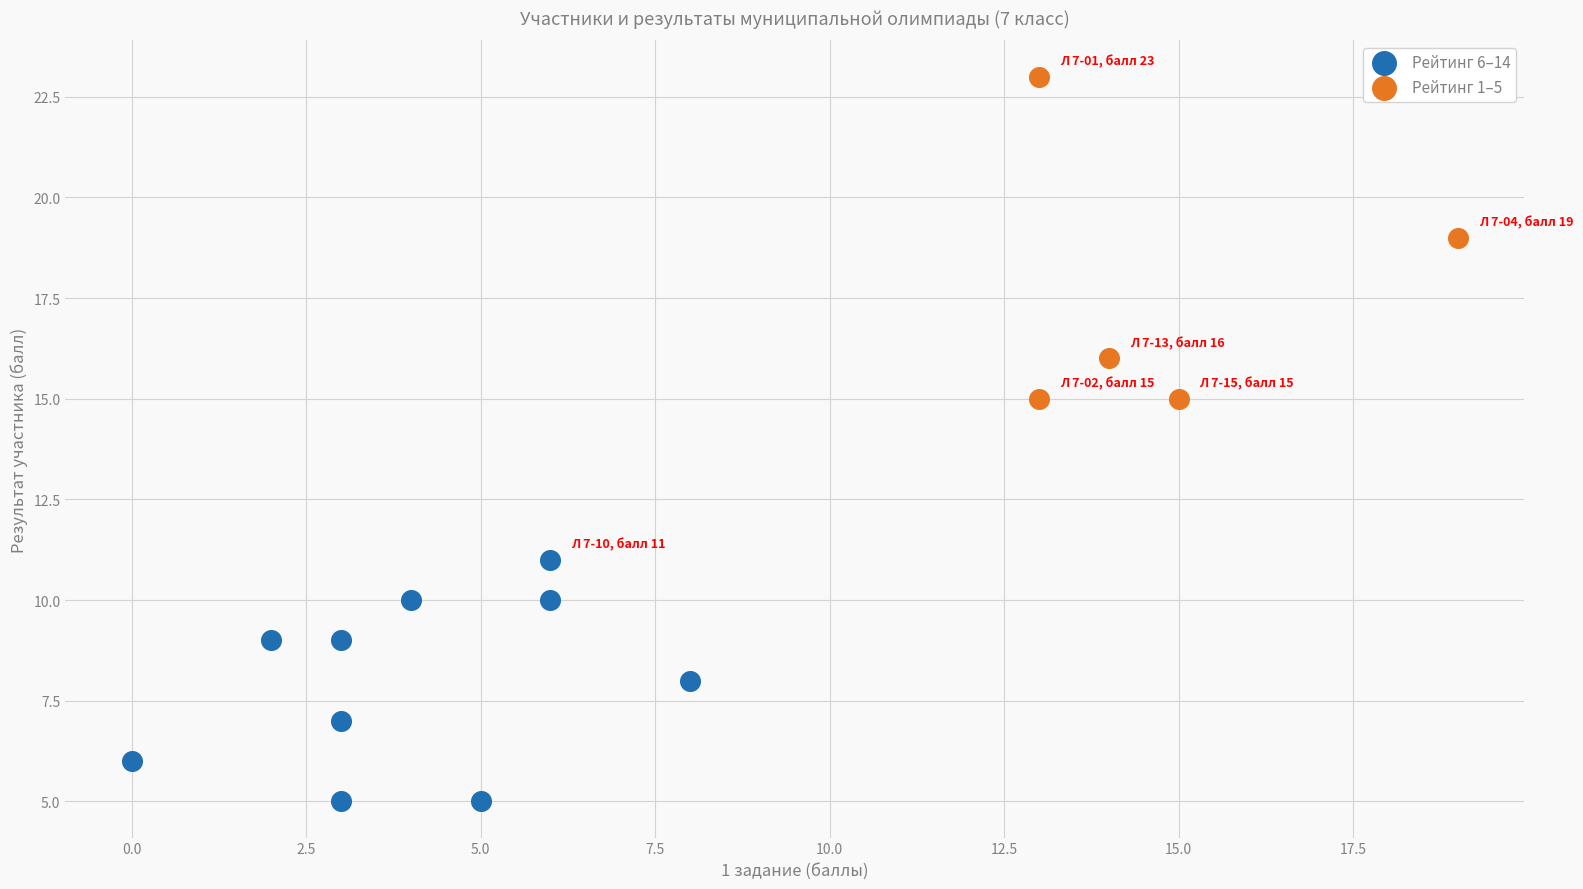

Which series contains the highest Y value?

Рейтинг 1–5